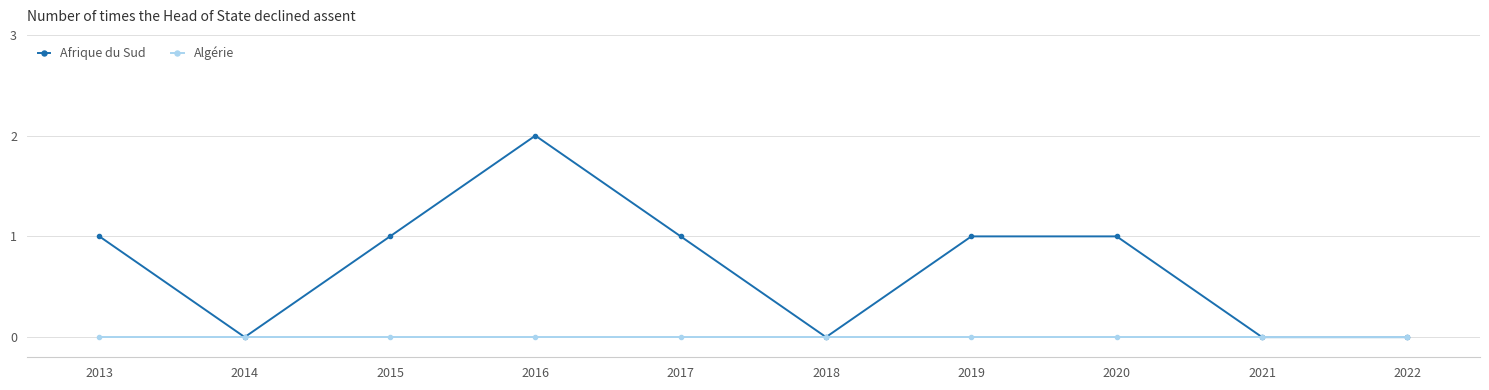

Between 2014 and 2020, which series saw the biggest shift?

Afrique du Sud